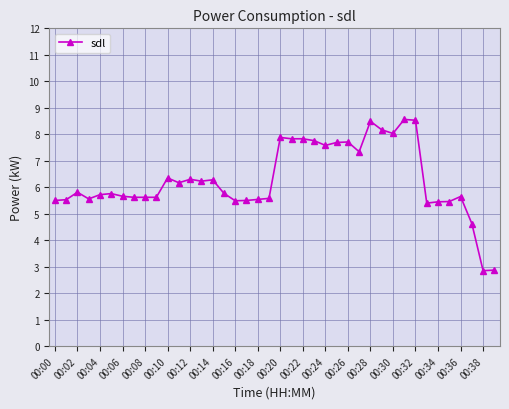

What is the sum of all values?

251.3